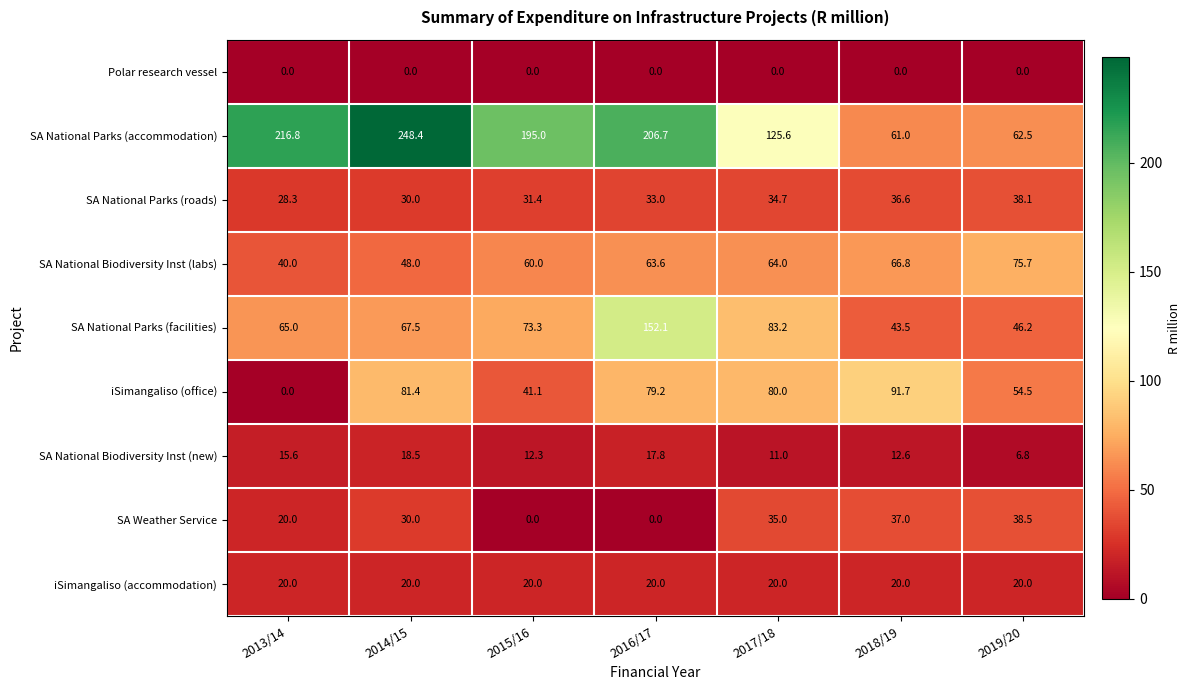

What is the sum of the iSimangaliso (accommodation) values at 2015/16 and 2018/19?

40.0